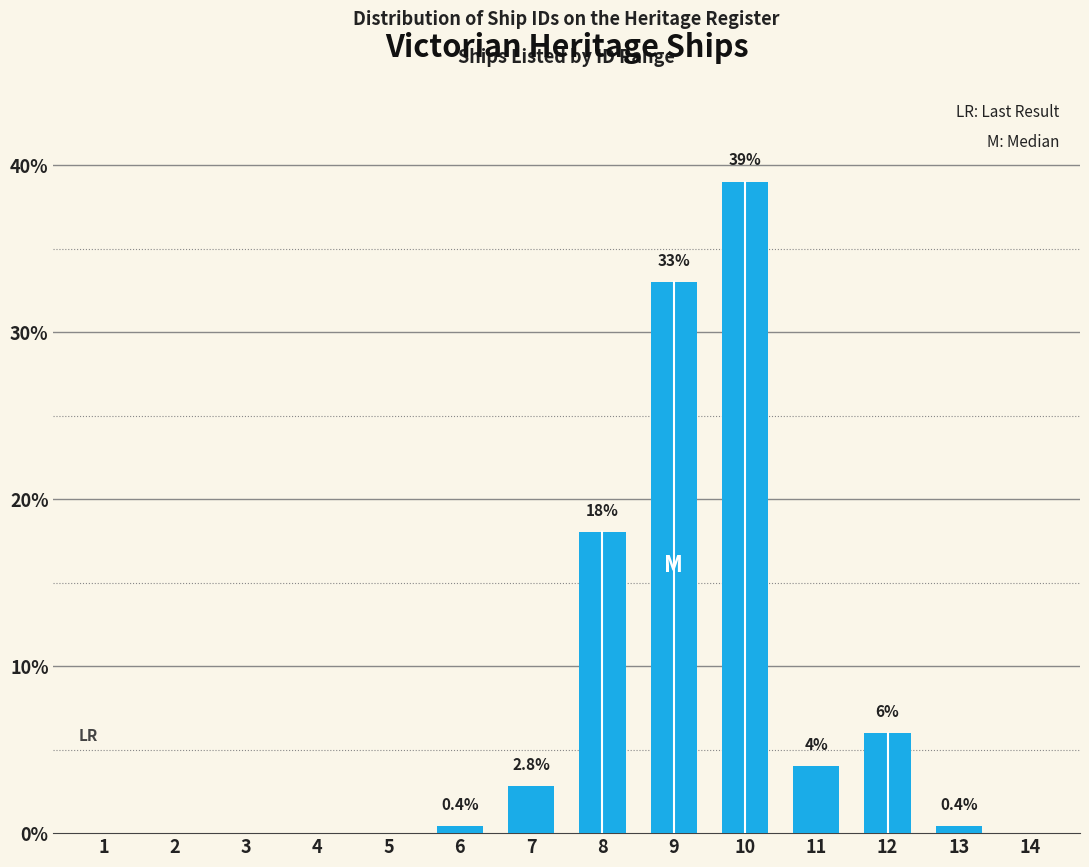

Reading left to right, what are all the values shown in this chart?

1=0.0	2=0.0	3=0.0	4=0.0	5=0.0	6=0.4	7=2.8	8=18.0	9=33.0	10=39.0	11=4.0	12=6.0	13=0.4	14=0.0